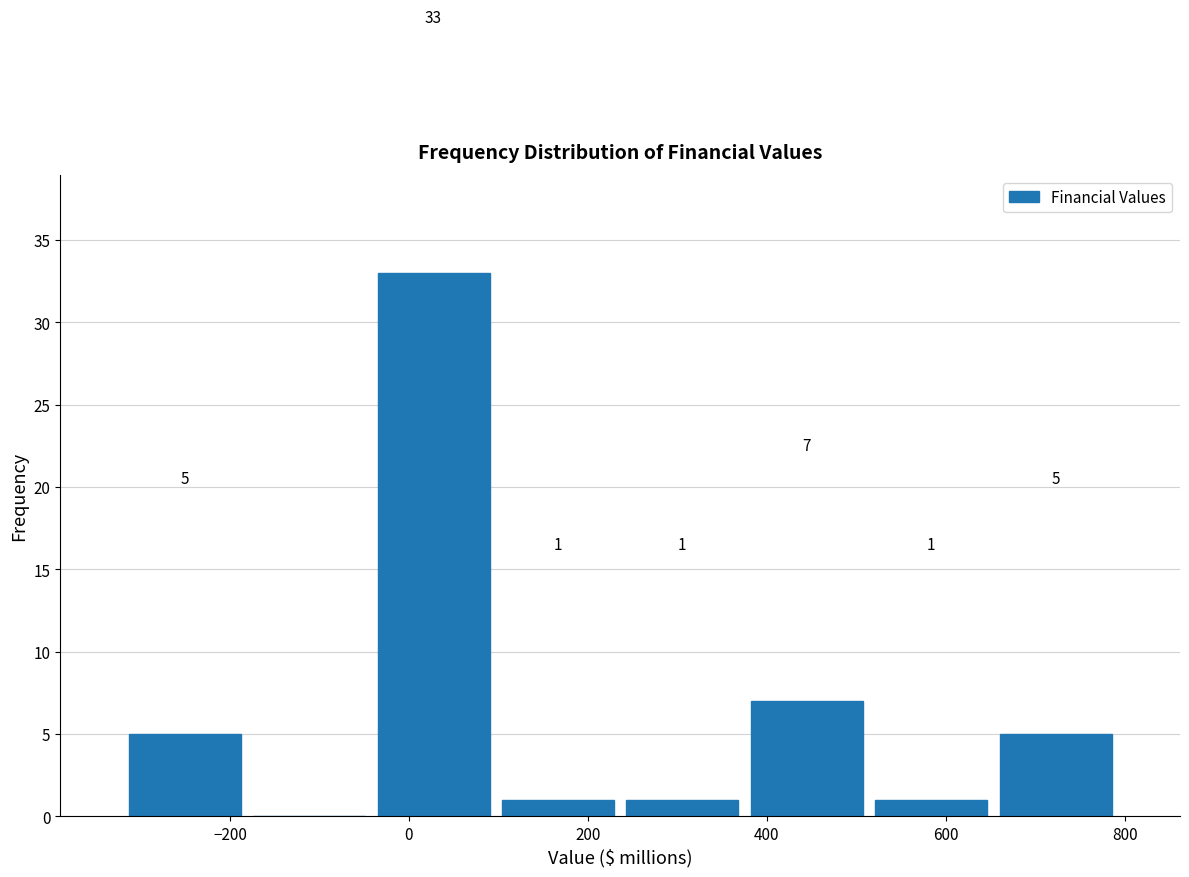

Over which range of the x-axis is the bar tallest?

-40 to 100